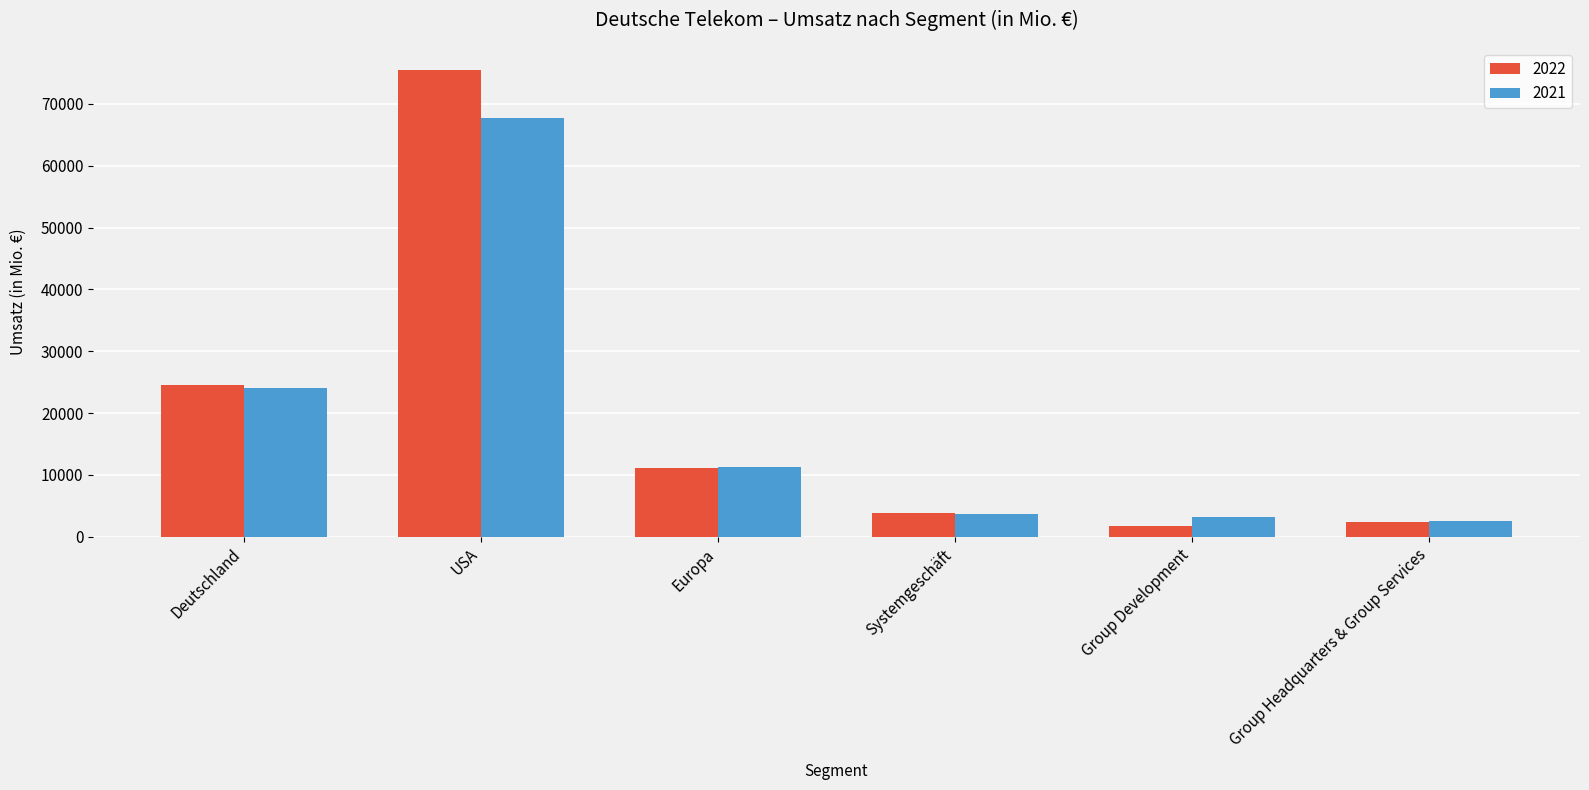

What is the difference between the maximum and minimum values in the 2022 series?

73728